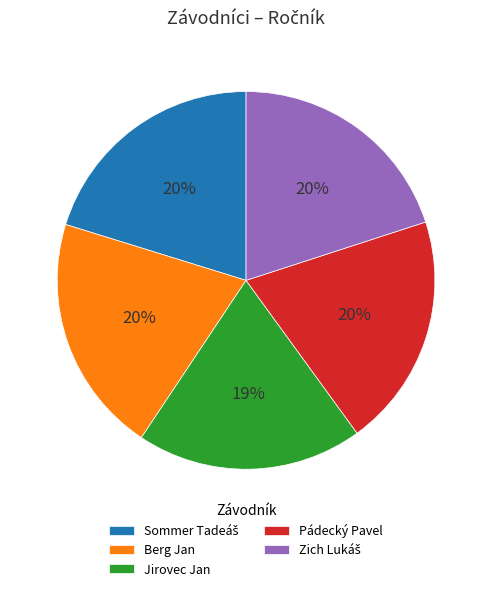

Is Jirovec Jan the majority of the pie?

No